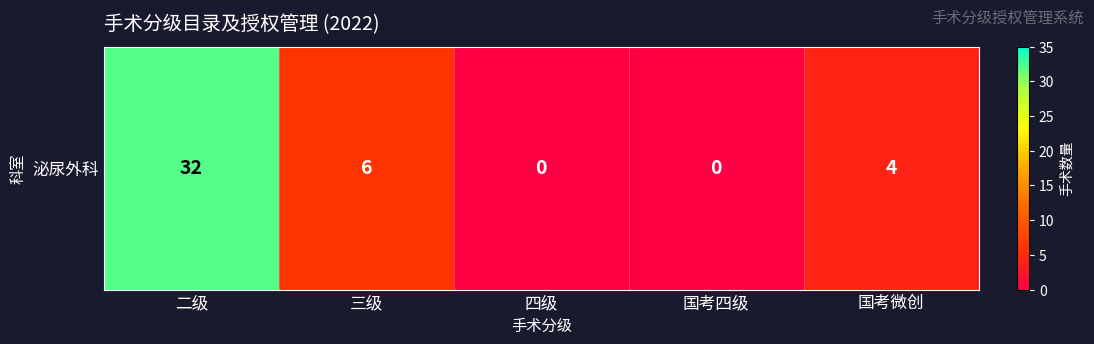

Which category has the highest value across all series?

二级